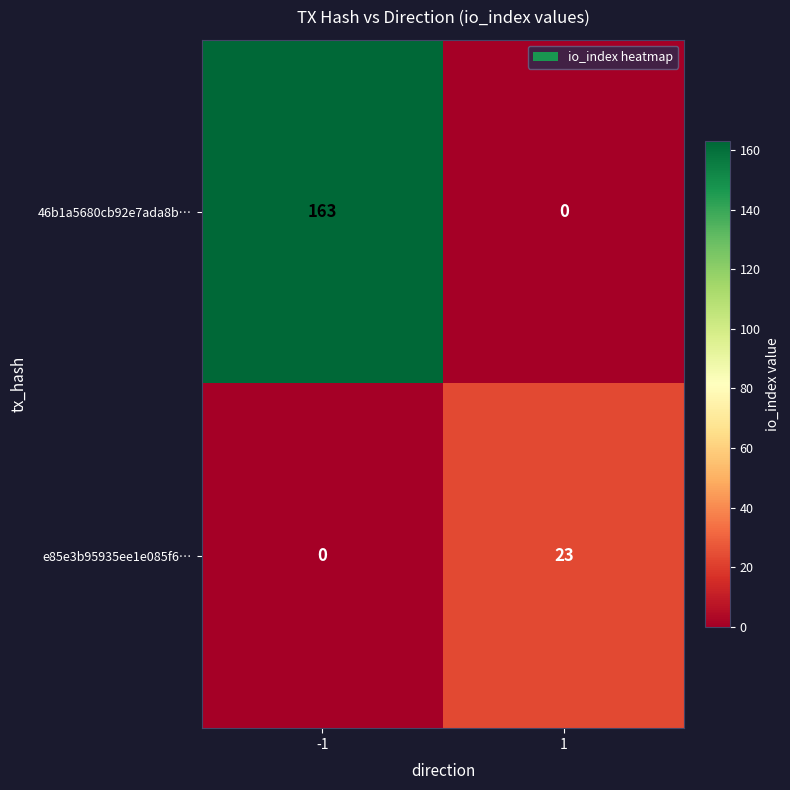

The value of 46b1a5680cb92e7ada8b… at 1 is 0. True or false?

True